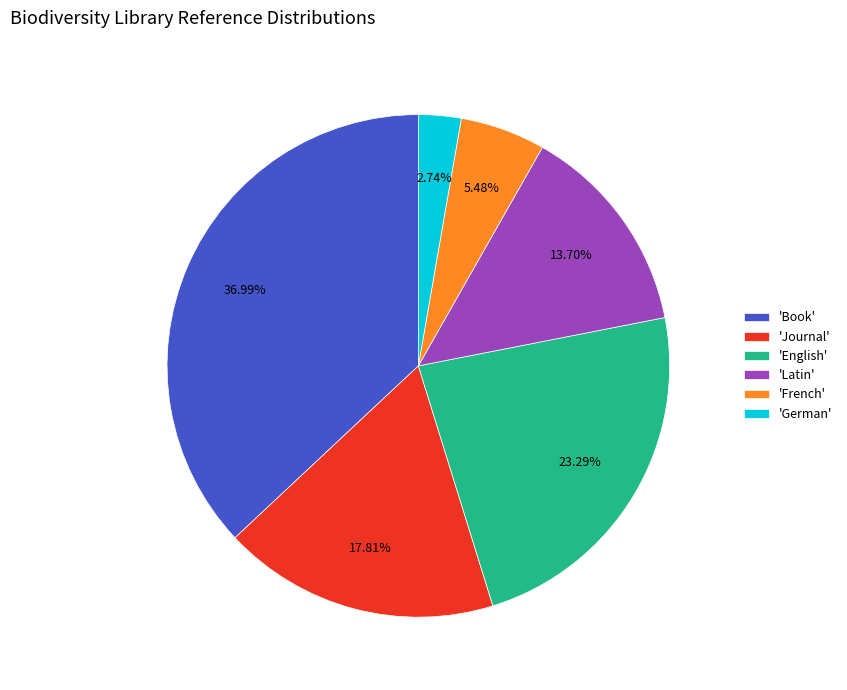

Does any single category account for the majority?

No